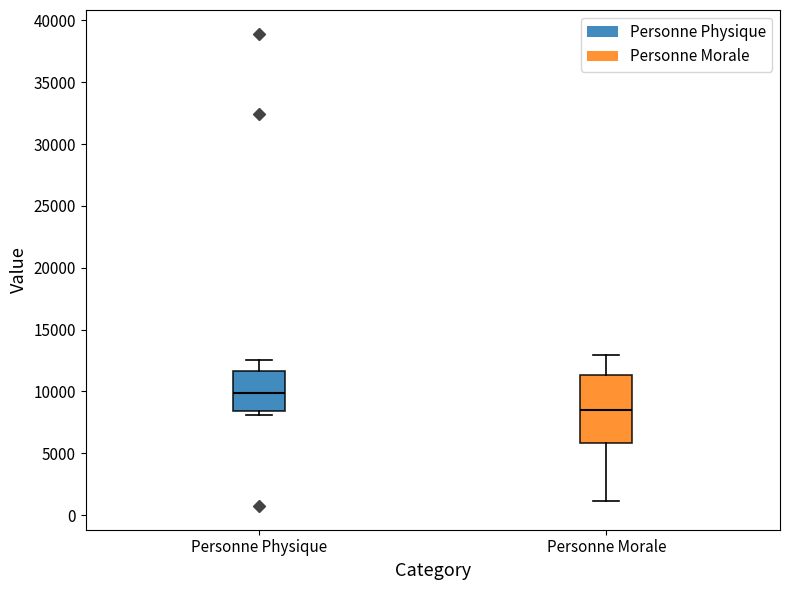

Reading left to right, read every box against the y-axis: the position of its median line, the range the box covers, and the ends of its whiskers. The values are not printed on the chart, so give them approximately, as read against the axis.

Personne Physique: median 10000, box 8500 to 11500, whiskers 8000 to 12500
Personne Morale: median 8500, box 6000 to 11500, whiskers 1000 to 13000